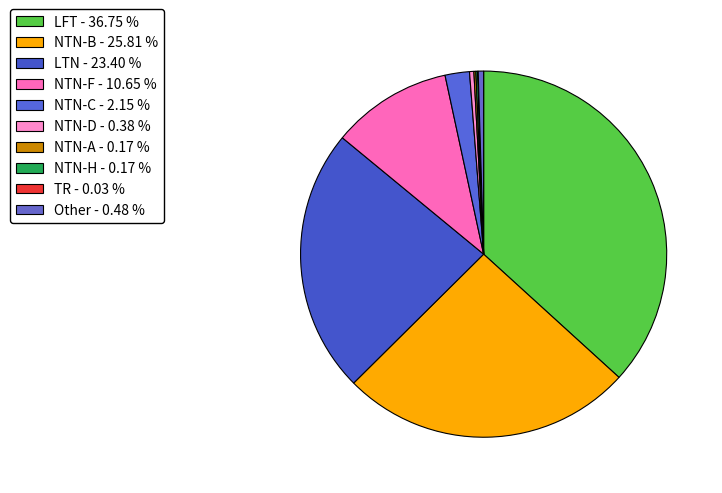

How many slices are in this pie chart?

10